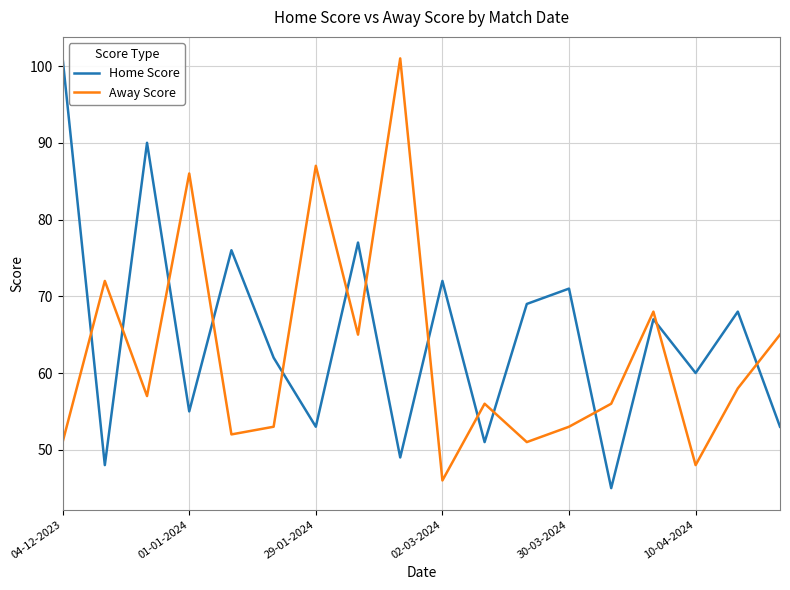

True or false: Home Score and Away Score cross at least once.

True